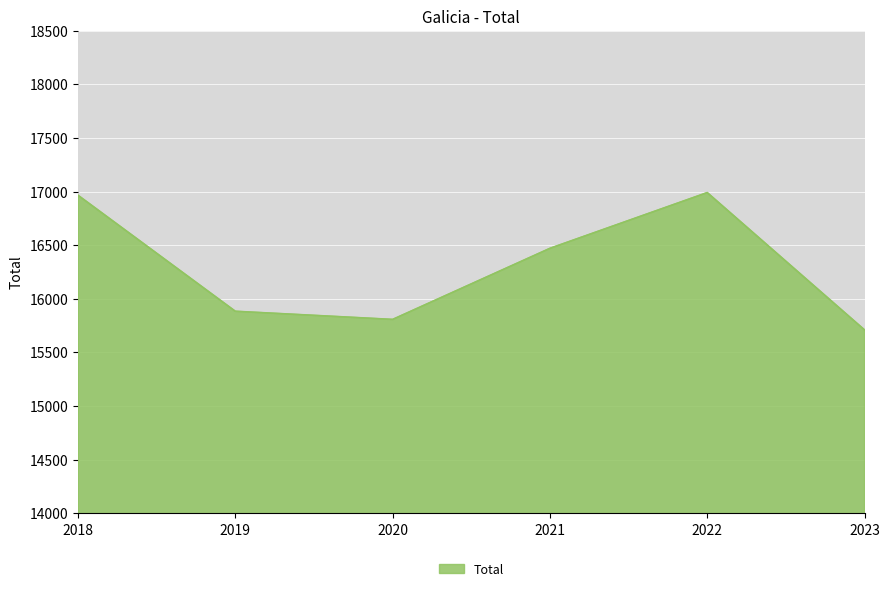

Read the value at 2018, to the nearest 50.

16950